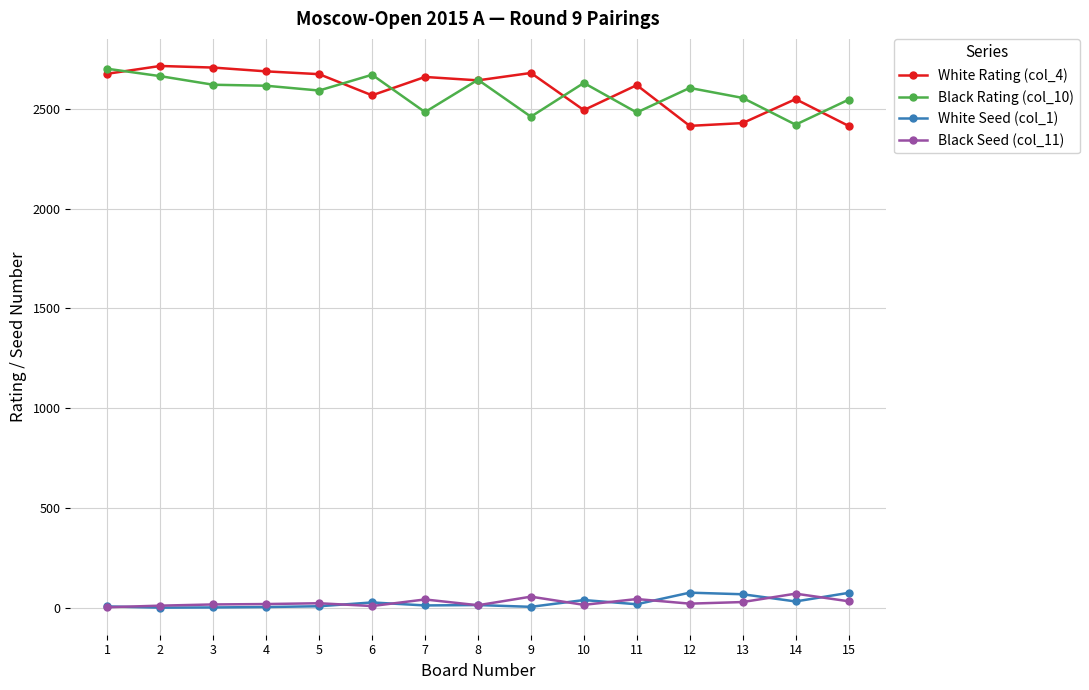

What is the spread (max minus min) of values at 7?

2647